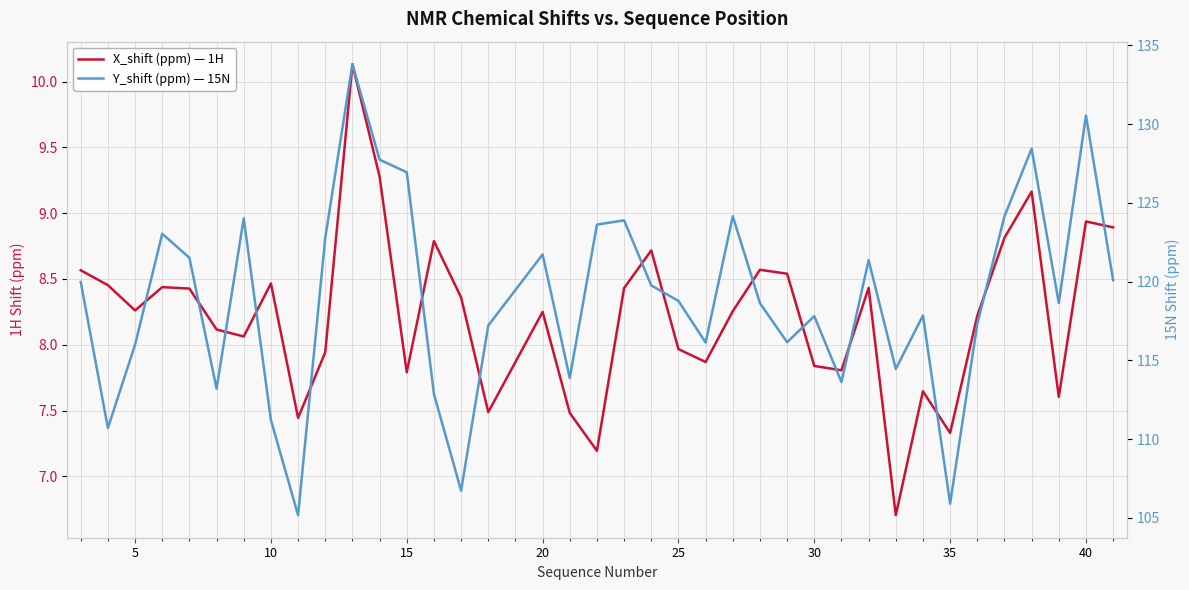

What is the difference between the maximum and minimum values in the X_shift (ppm) — 1H series?

3.4